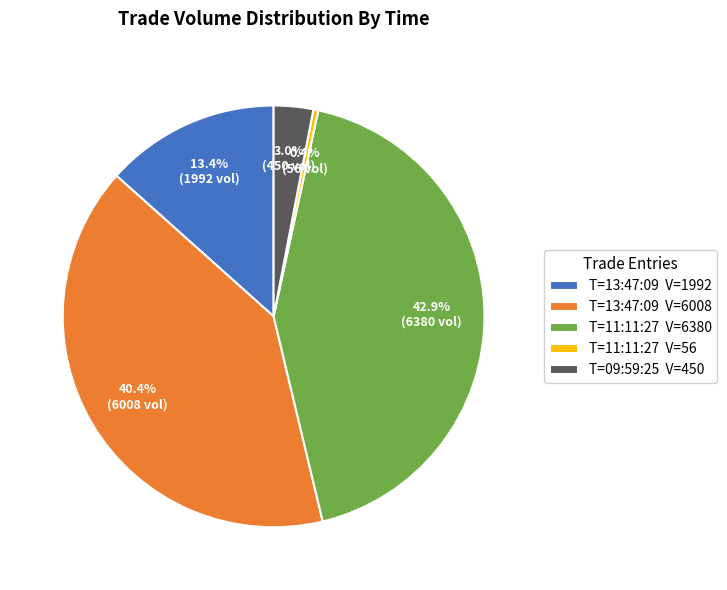

Does T=13:47:09 V=1992 account for over 50% of the chart?

No